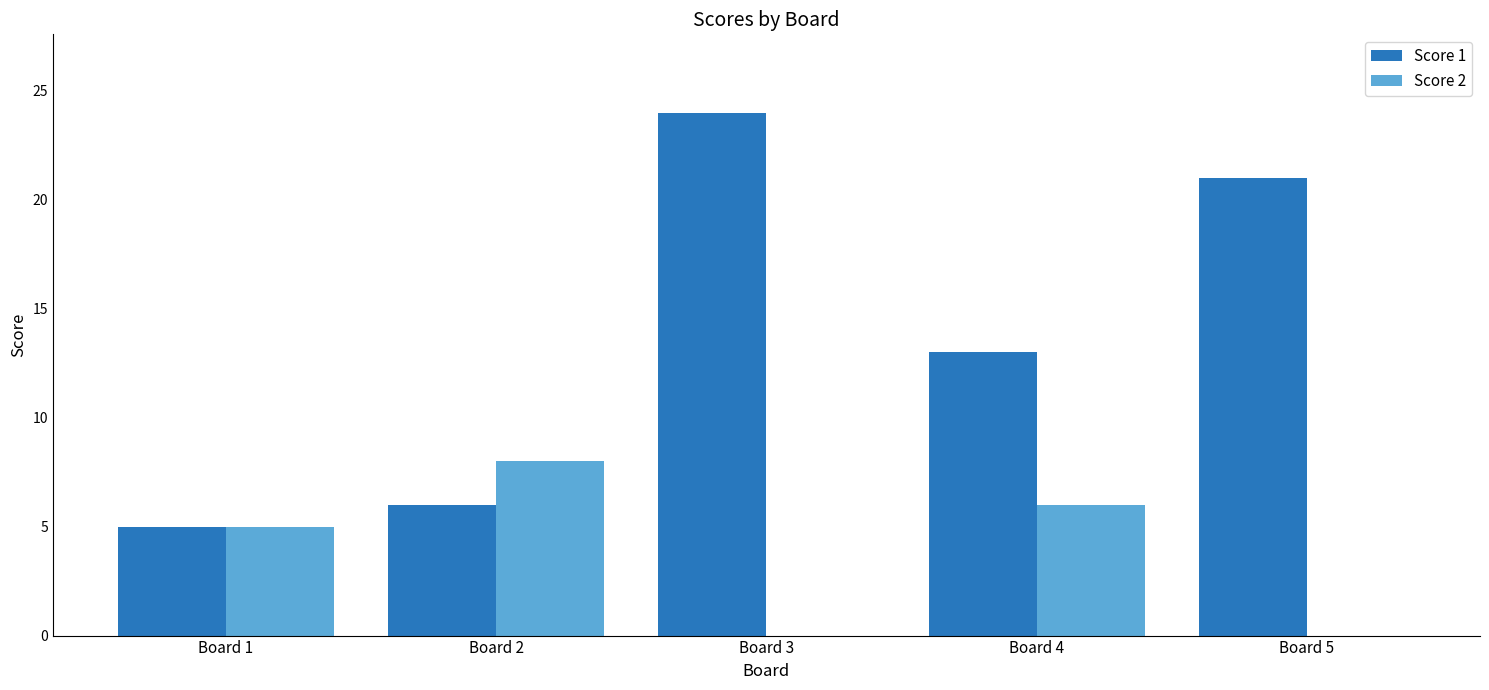

How many data points does each series have?

5